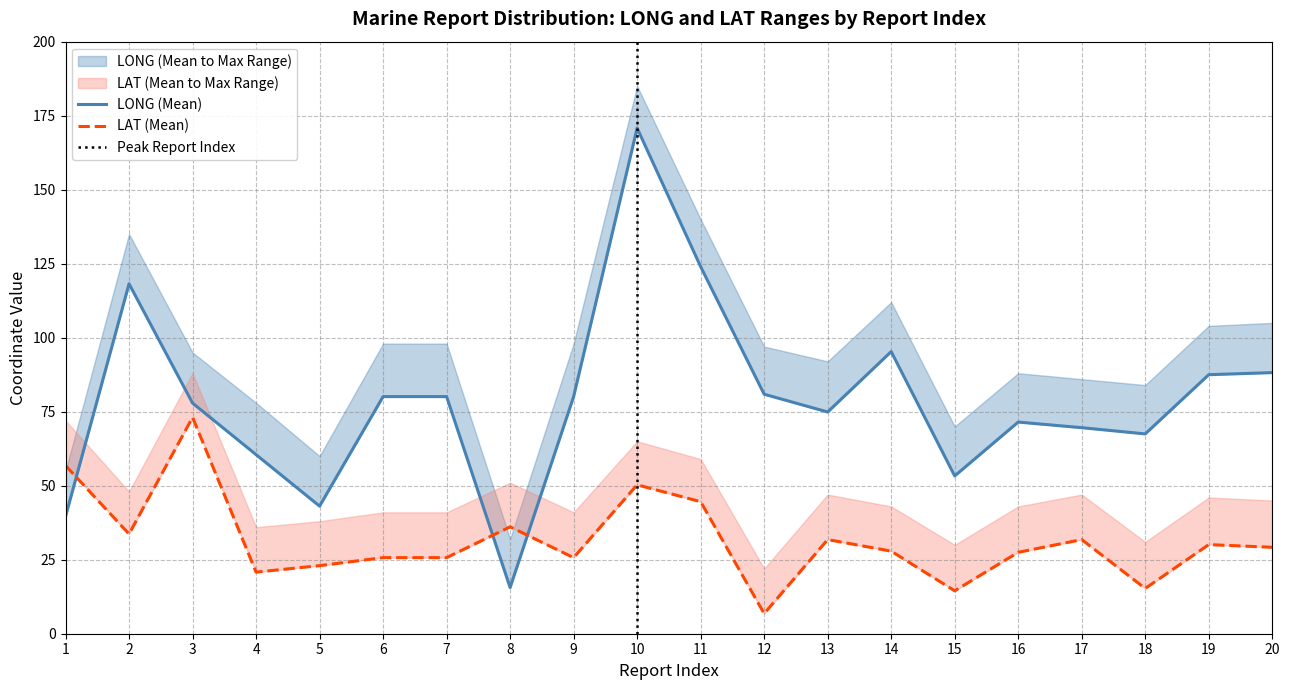

True or false: LONG_mean has a value of 13.7 at 4.

False